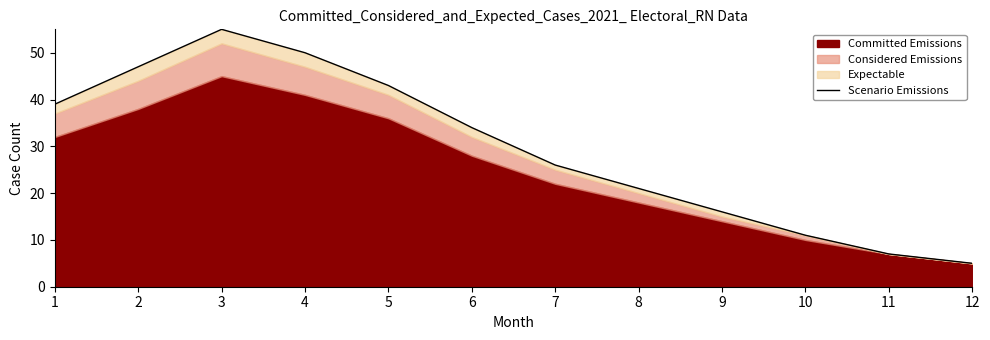

Rank the categories by value from highest to lowest.

3, 4, 2, 5, 1, 6, 7, 8, 9, 10, 11, 12